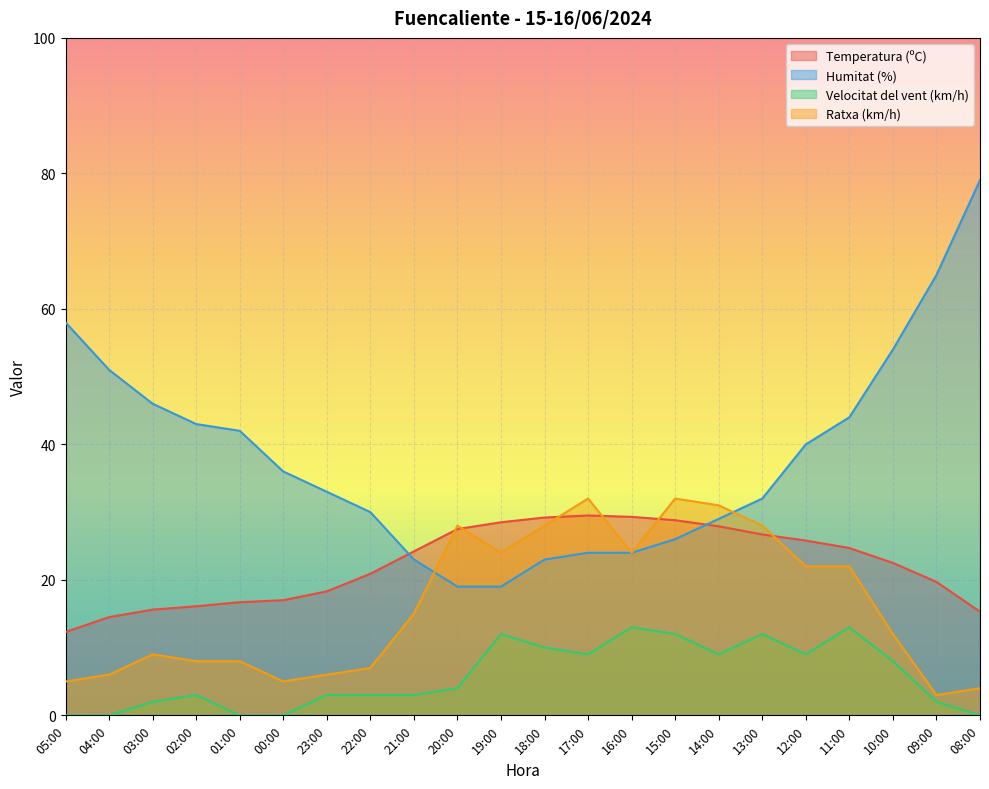

What is the sum of the Ratxa (km/h) values at 21:00 and 16:00?

39.0